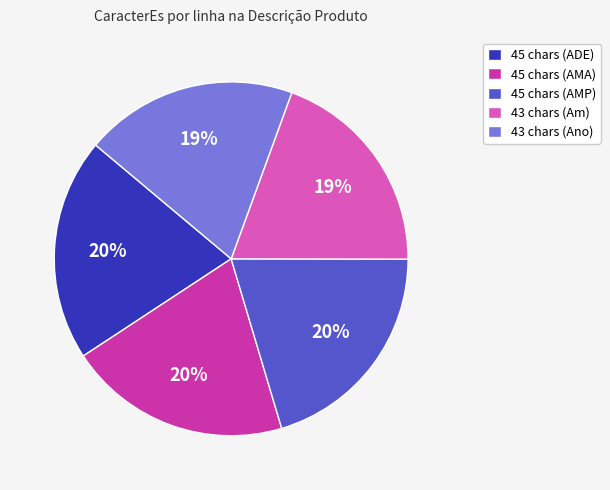

What percentage is the 43 chars (Ano) slice, to the nearest percent?

19%